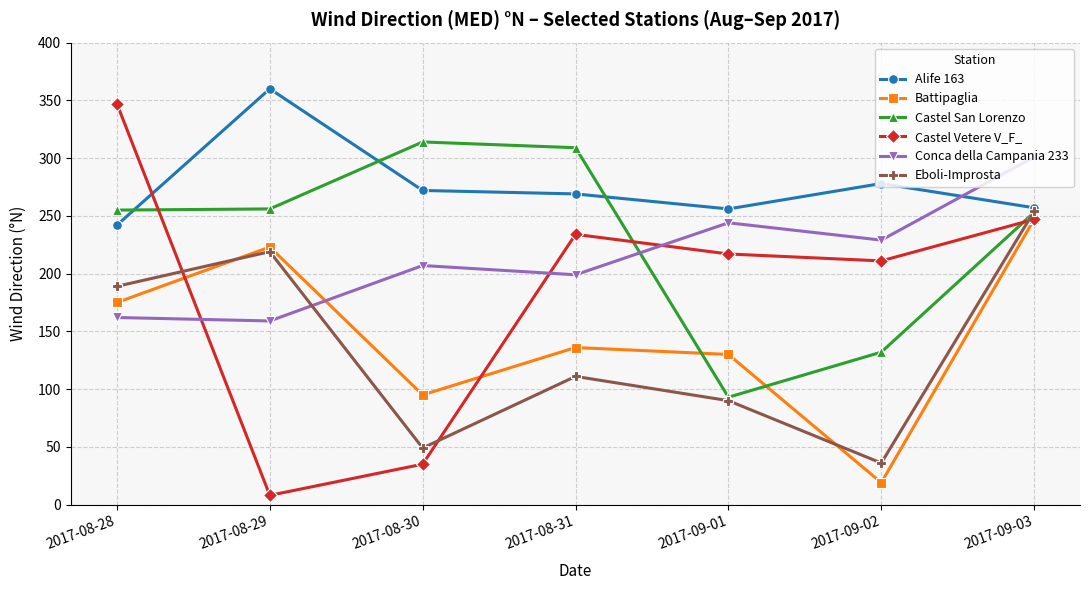

What is the total value across all series at 2017-09-03?

1559